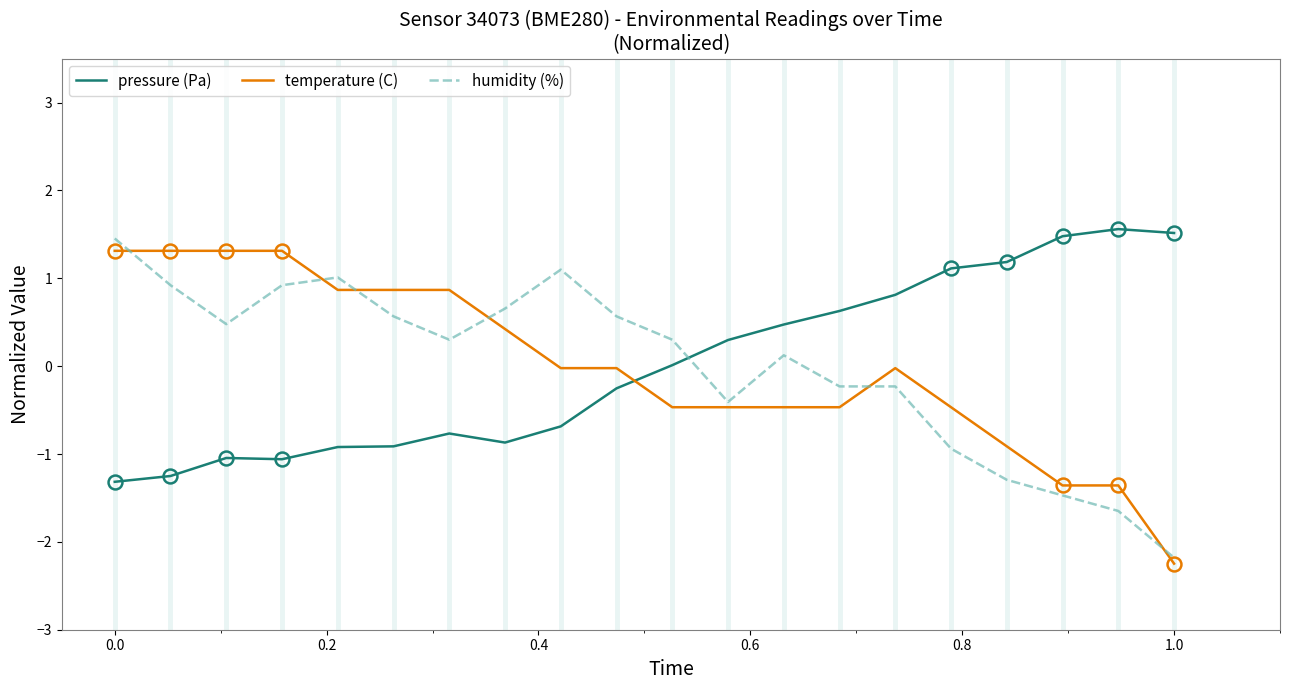

How many intersections are there between humidity (%) and pressure (Pa)?

1